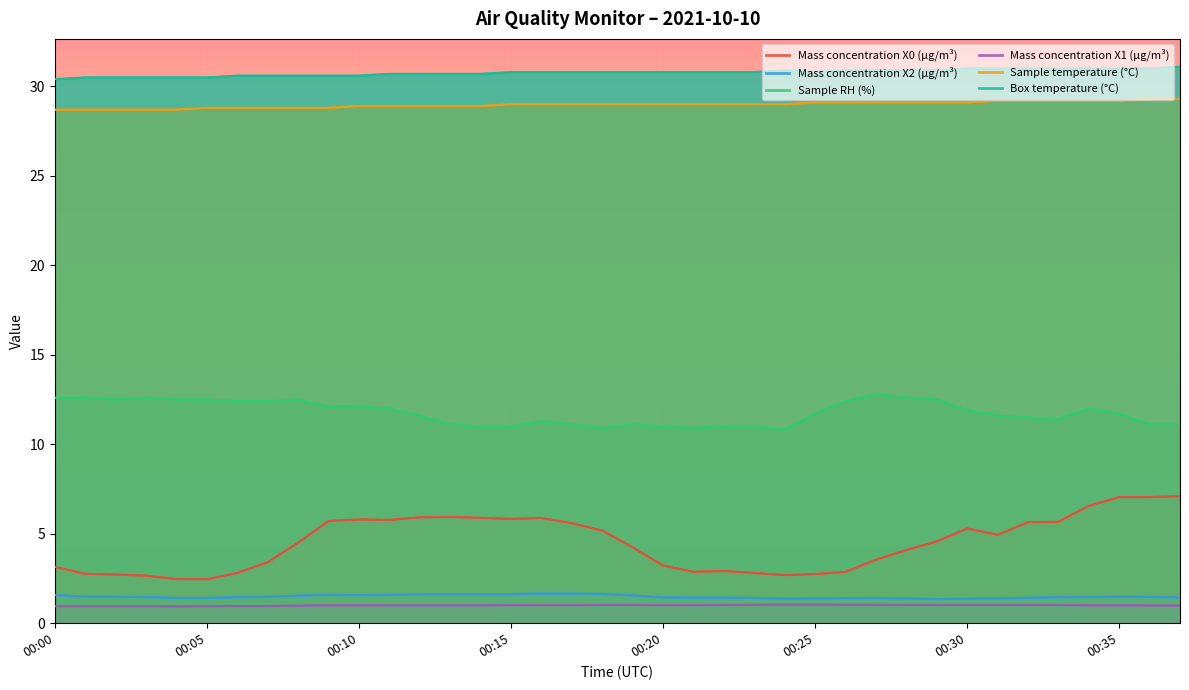

What is the value of the Box temperature (°C) point at the 2nd from the left?

30.5